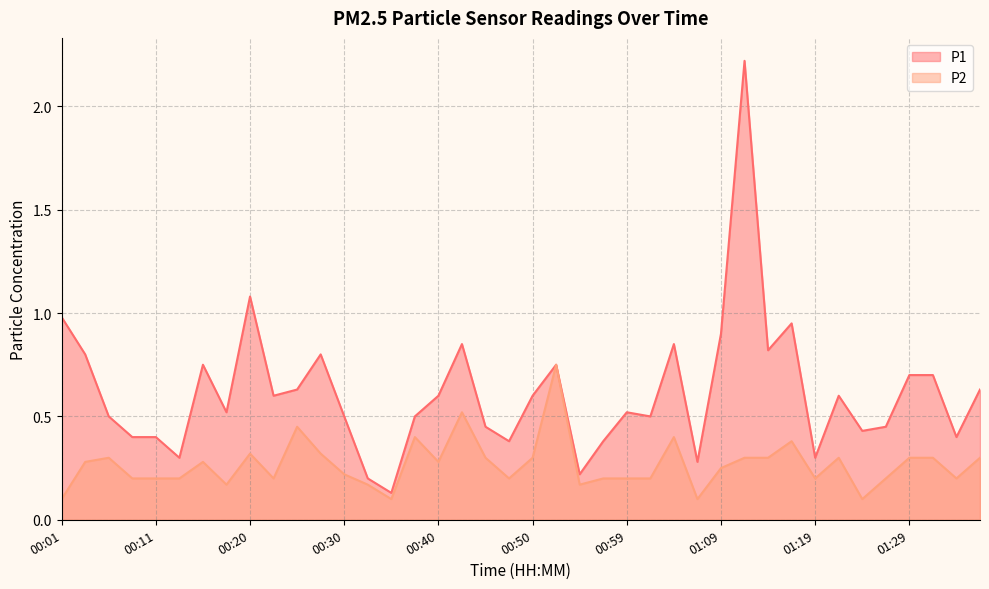

What is the sum of all P2 values?

10.7